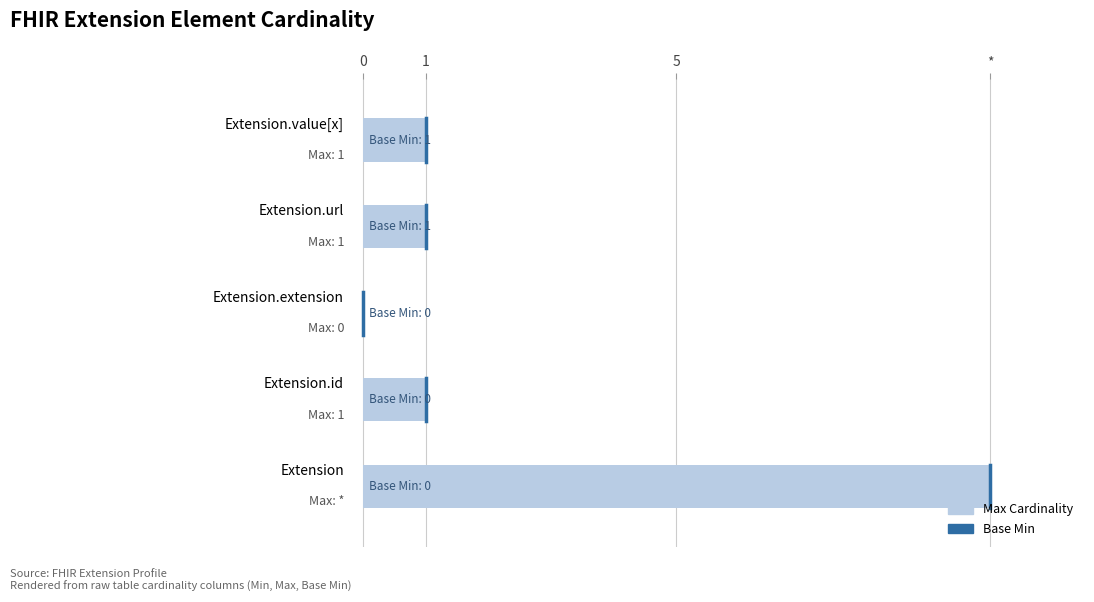

Are the bars horizontal?

Yes